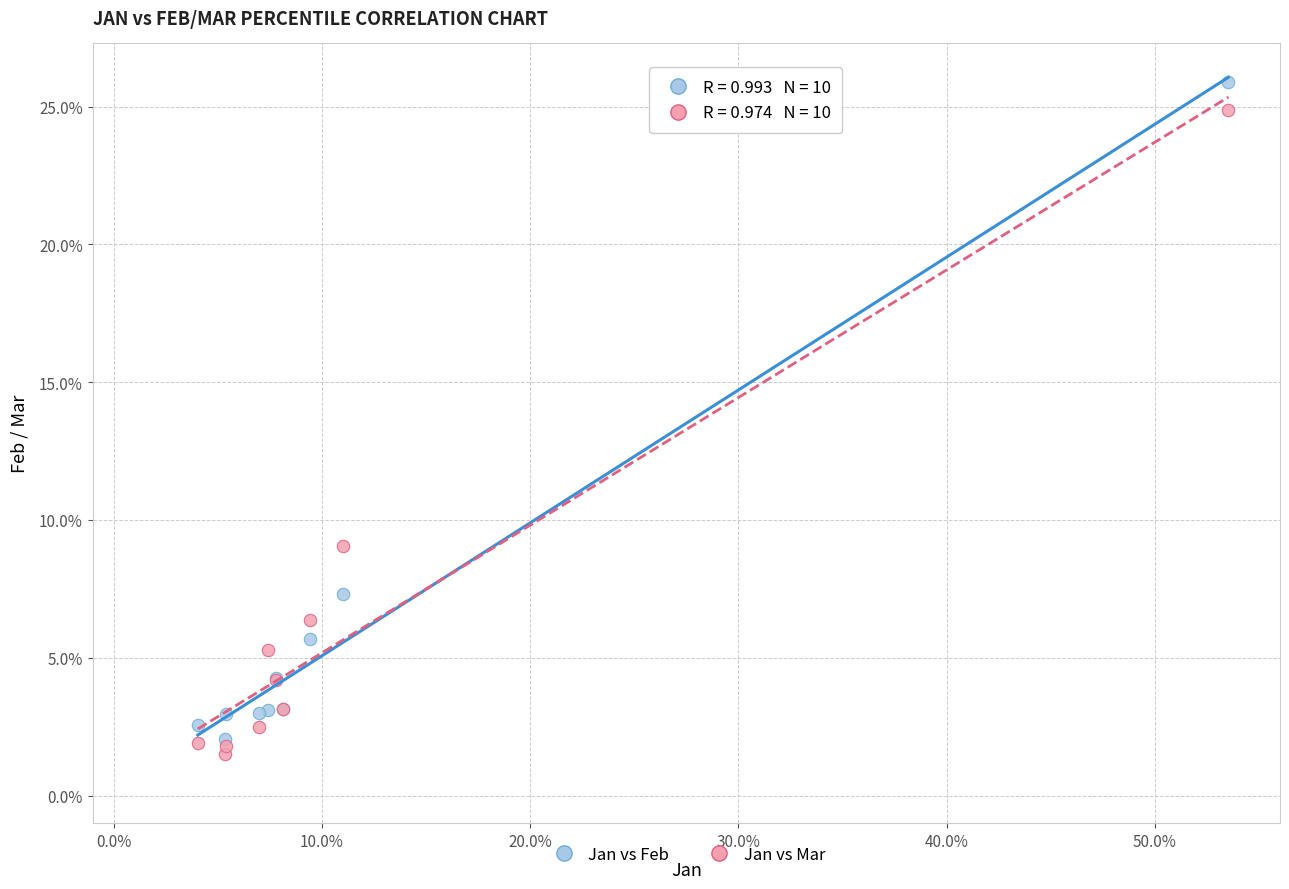

Which series reaches the maximum Y coordinate?

Jan vs Feb